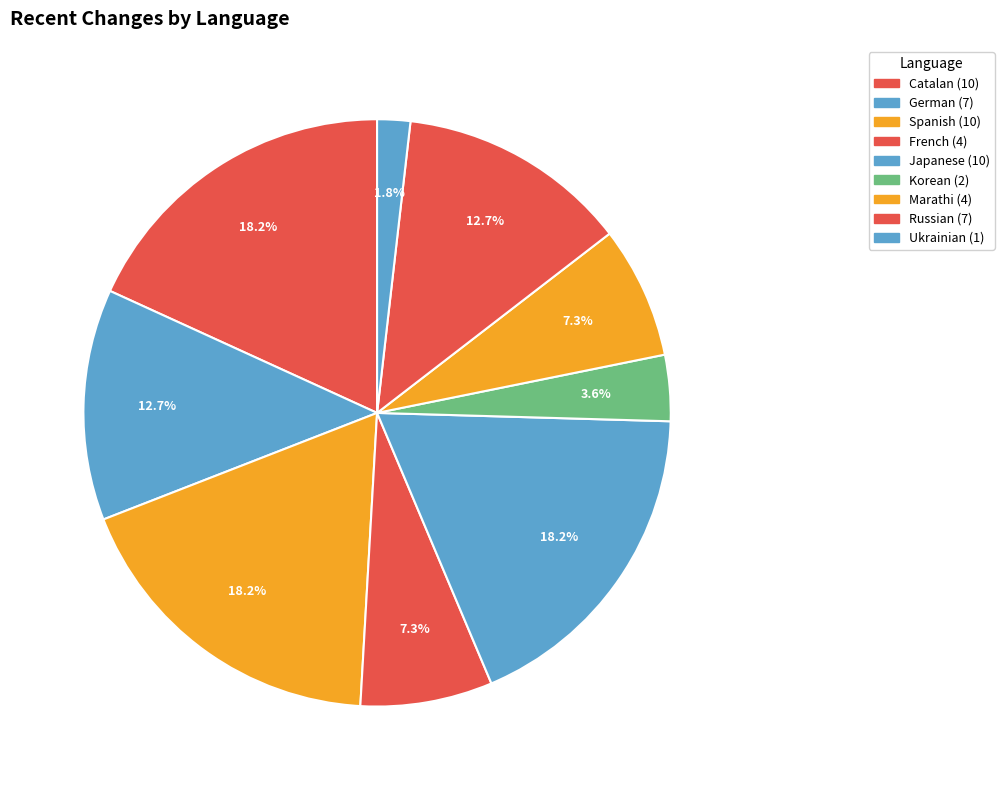

How many slices are in this pie chart?

9